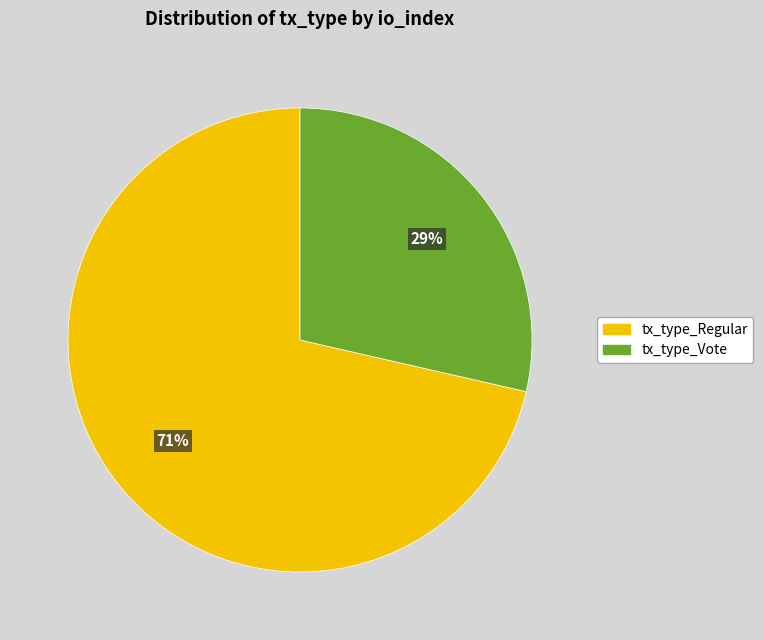

Do tx_type_Regular and tx_type_Vote together represent more than half of the pie?

Yes